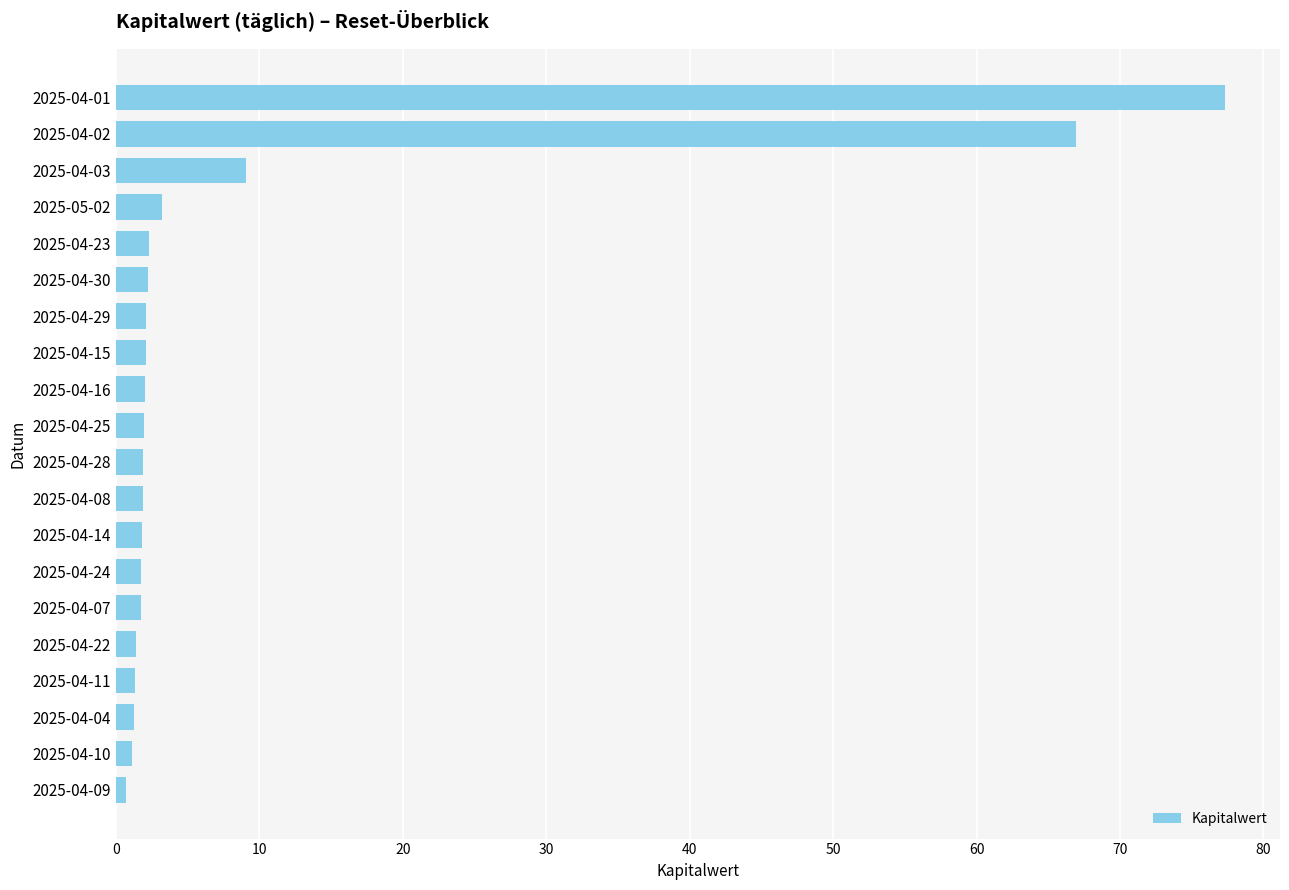

Which category has the highest value across all series?

2025-04-01